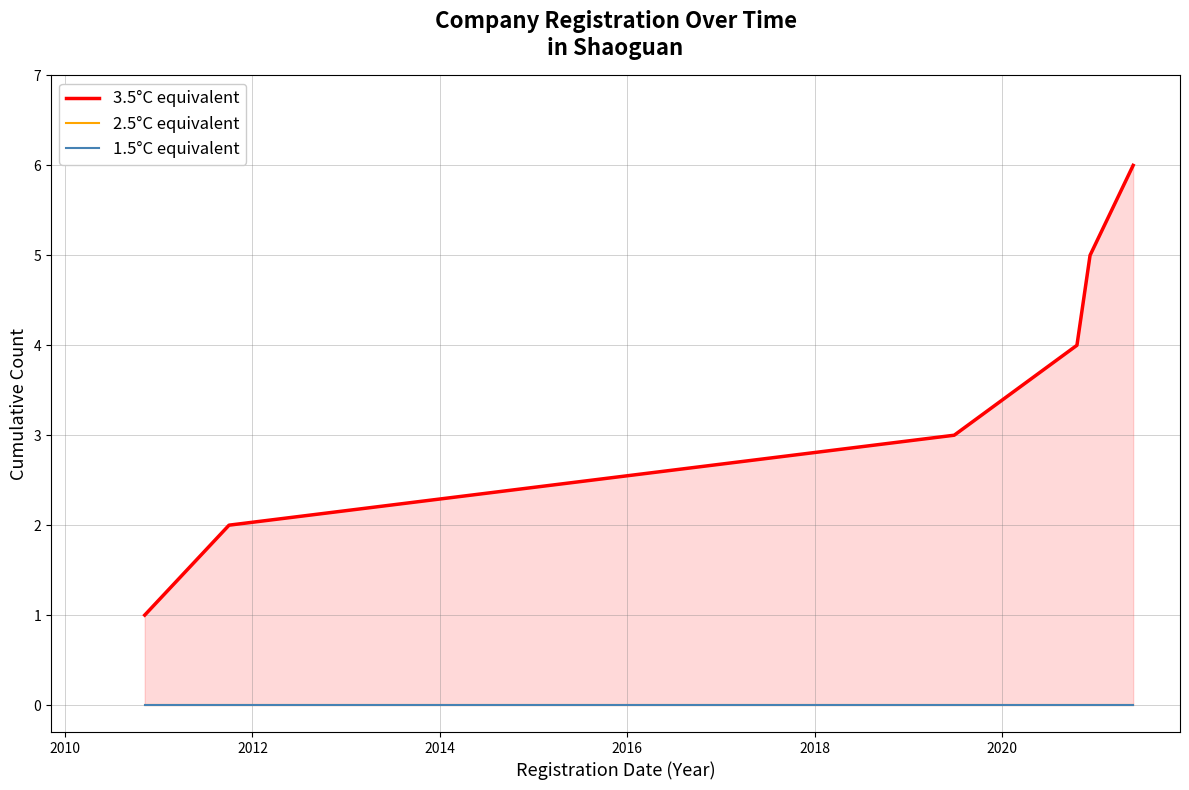

What are all the series names shown in the legend?

3.5°C equivalent, 2.5°C equivalent, 1.5°C equivalent